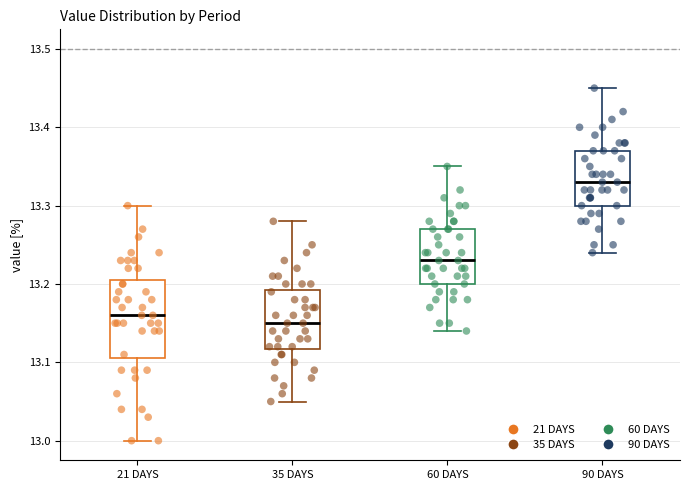

Reading left to right, read every box against the y-axis: the position of its median line, the range the box covers, and the ends of its whiskers. The values are not printed on the chart, so give them approximately, as read against the axis.

21 DAYS: median 13.16, box 13.11 to 13.21, whiskers 13.00 to 13.30
35 DAYS: median 13.15, box 13.12 to 13.19, whiskers 13.05 to 13.28
60 DAYS: median 13.23, box 13.20 to 13.27, whiskers 13.14 to 13.35
90 DAYS: median 13.33, box 13.30 to 13.37, whiskers 13.24 to 13.45